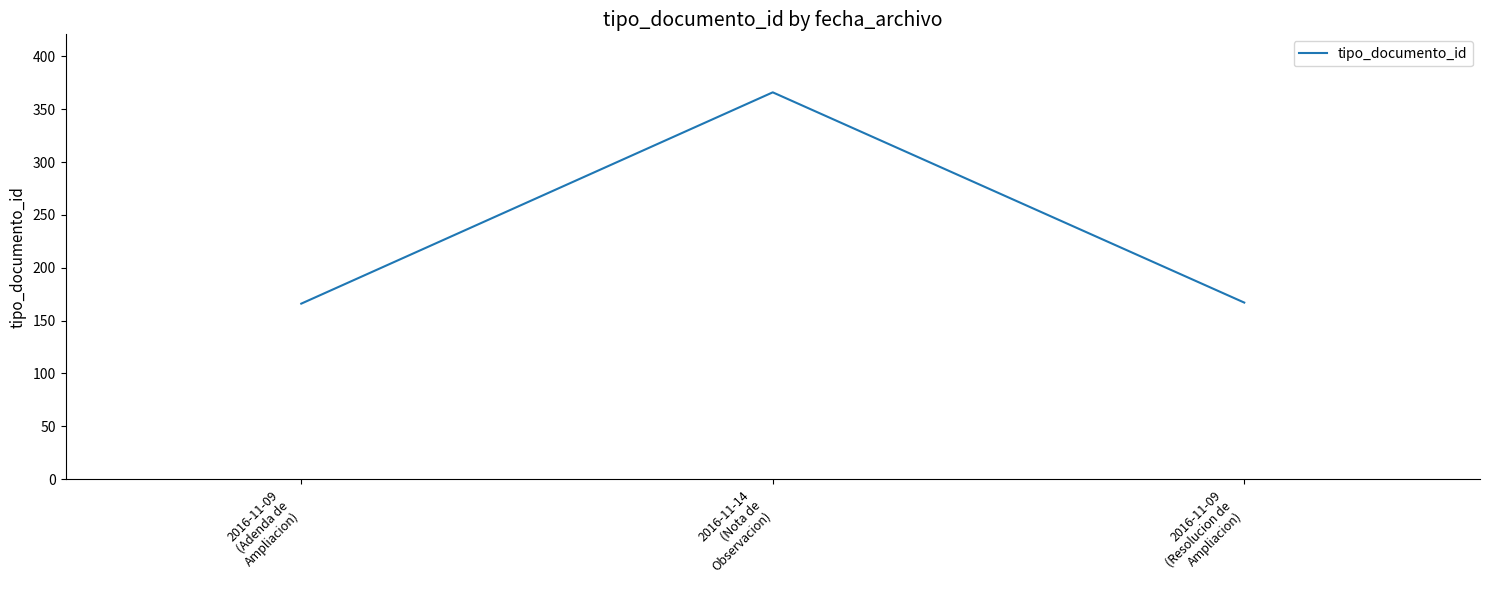

What is the maximum value shown in the chart?

366